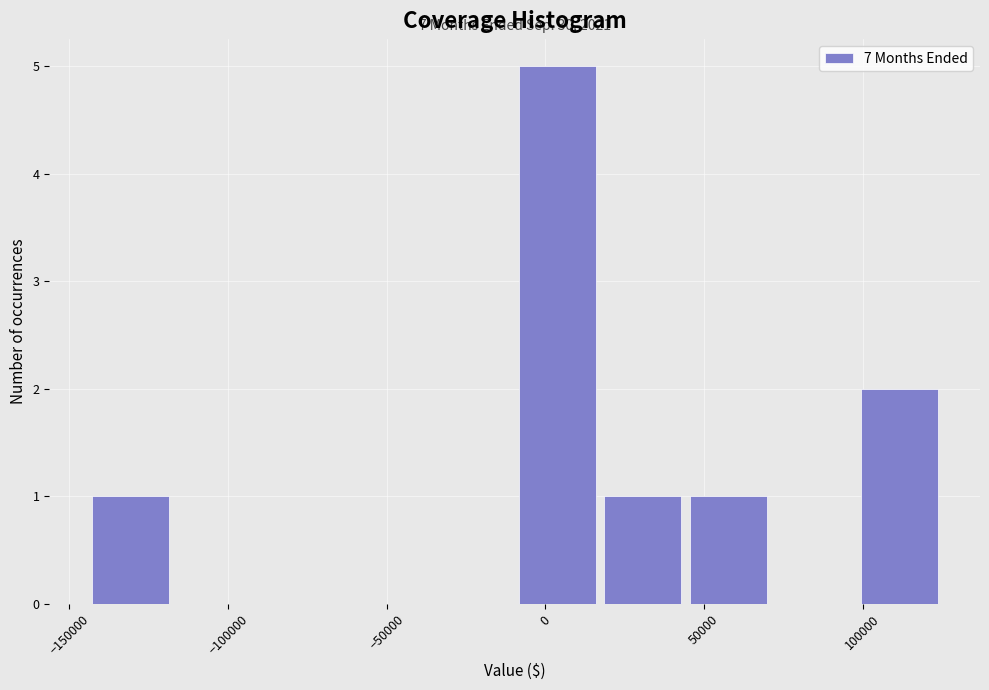

Which range on the x-axis has the tallest bar?

-10000 to 15000